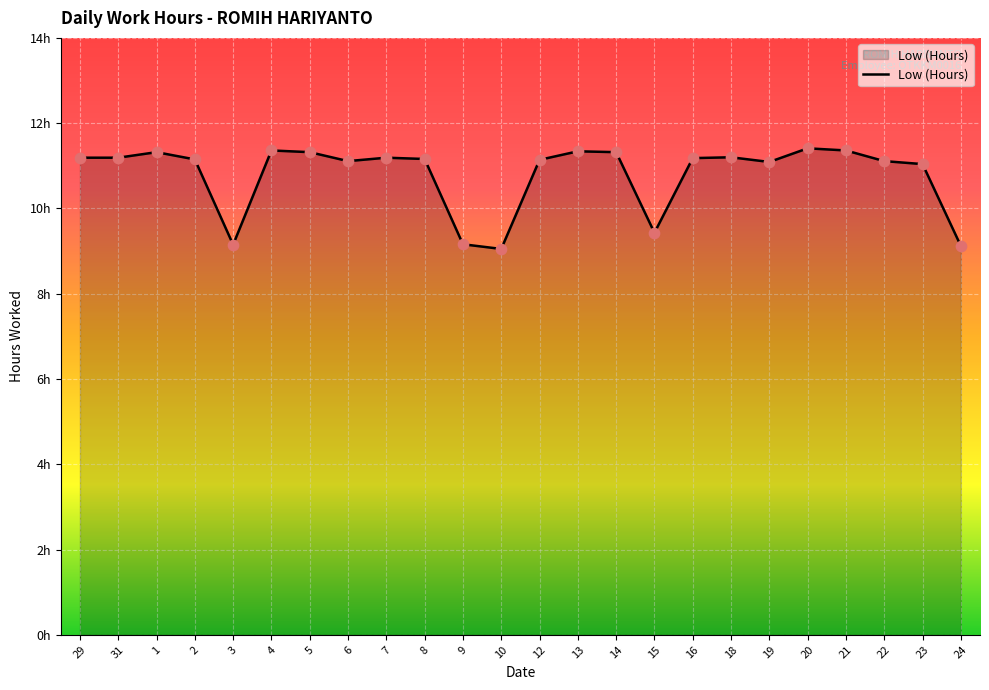

What is the change in value from 5 to 23?

-0.3